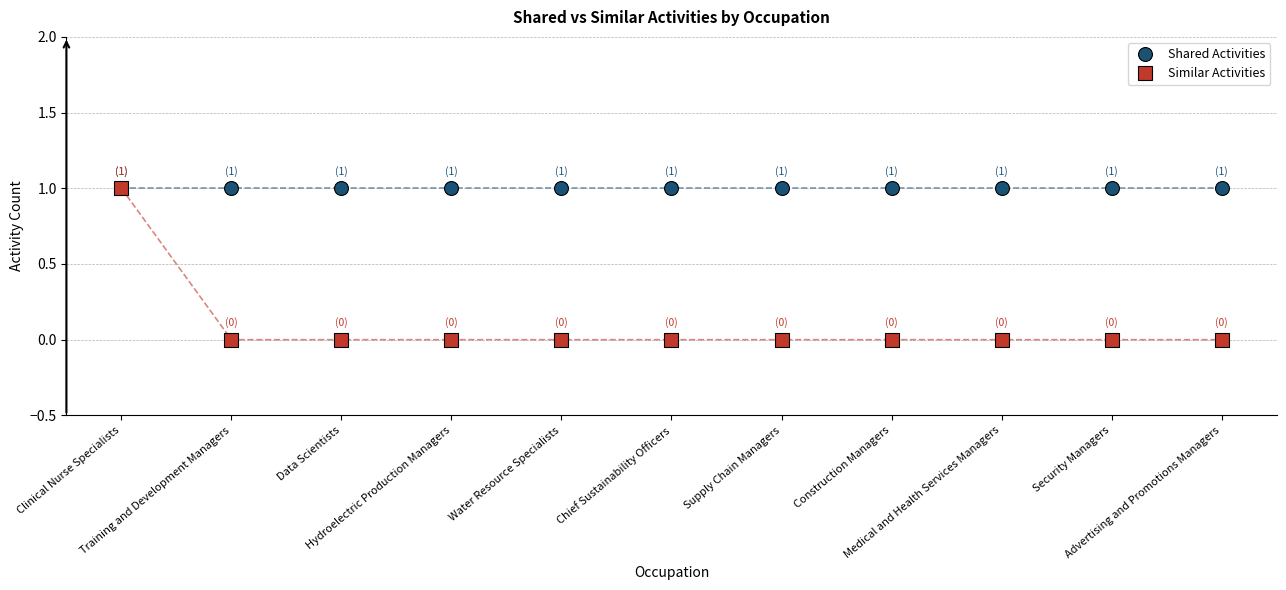

What position from the right is Chief Sustainability Officers?

6